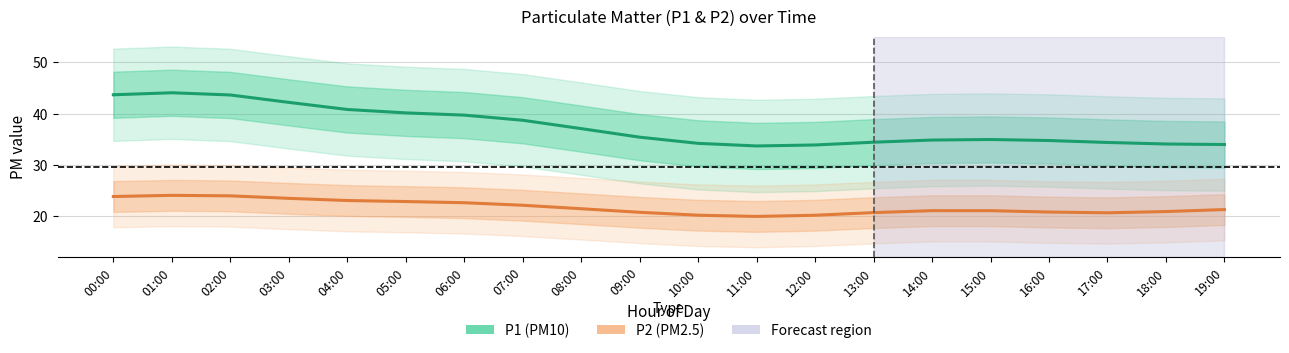

Reading right to left, extract all data points from this chart.

P1 (PM10): 34.0	34.1	34.4	34.8	35.0	34.9	34.4	33.9	33.7	34.2	35.4	37.1	38.7	39.7	40.2	40.8	42.2	43.7	44.1	43.7
P2 (PM2.5): 21.3	20.9	20.7	20.8	21.1	21.1	20.7	20.2	20.0	20.2	20.8	21.5	22.2	22.7	22.9	23.1	23.5	24.0	24.1	23.9